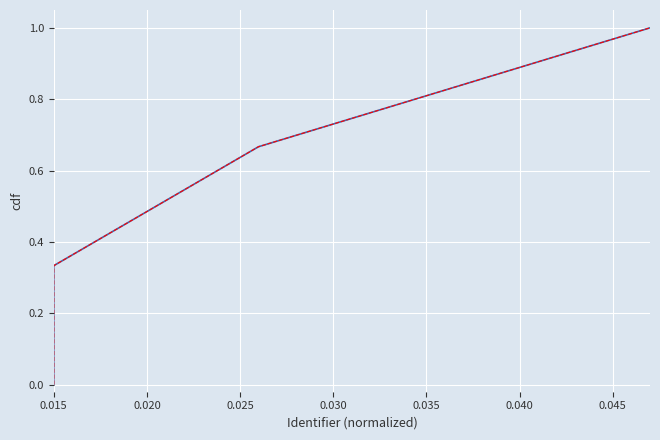

What is the value of the series_blue point at the 2nd from the left?

0.3